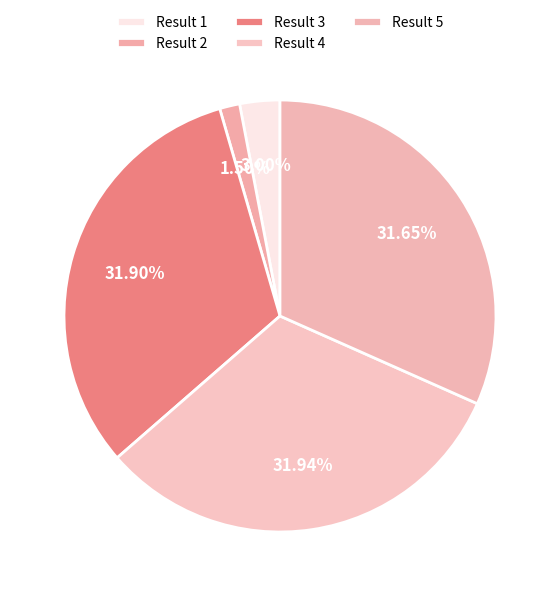

How many segments does this pie chart have?

5